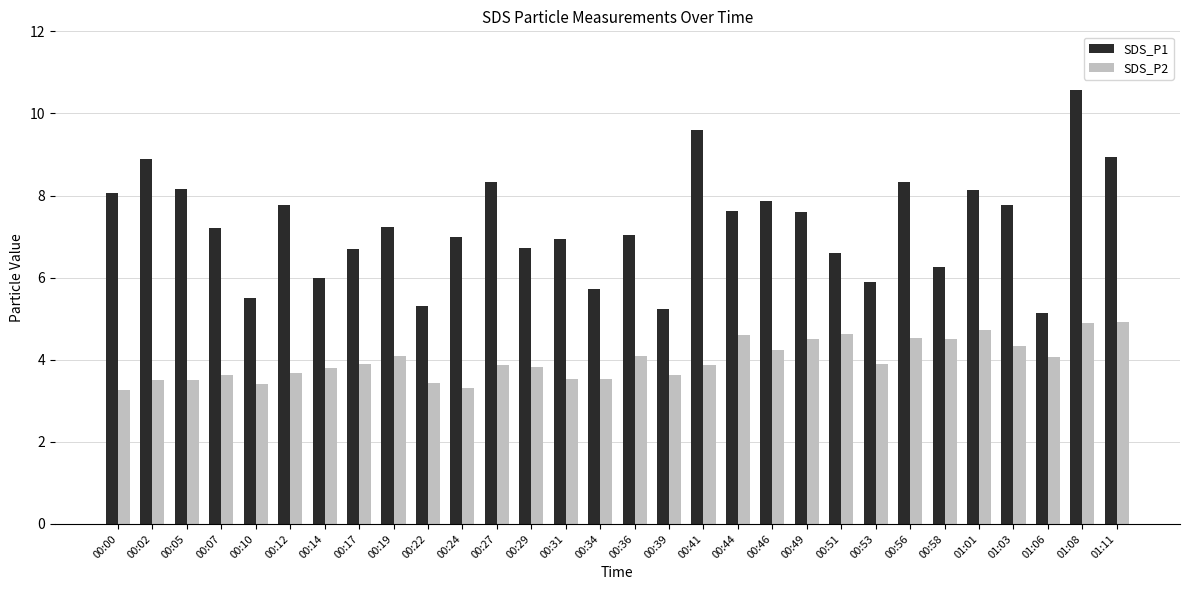

What is the difference between the second highest and minimum values in the SDS_P1 series?

4.5